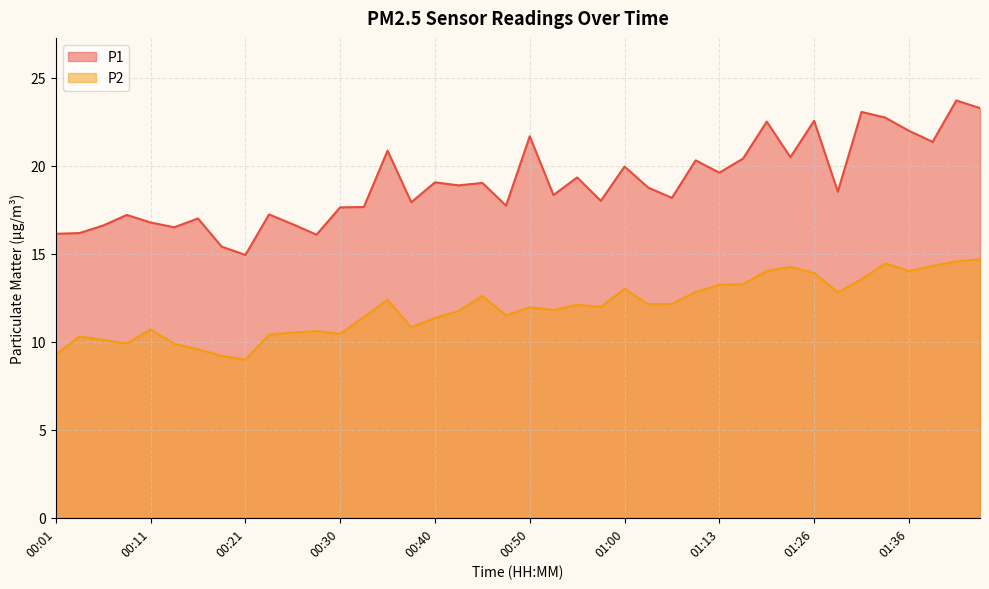

The P2 series shows 2.4 at 00:18. True or false?

False